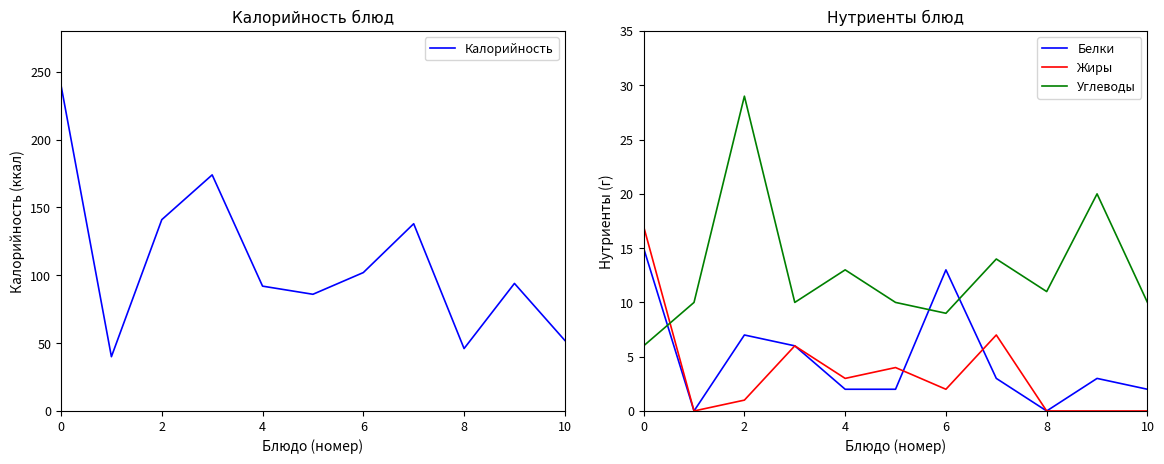

The value of Углеводы at 0 is 8. True or false?

False